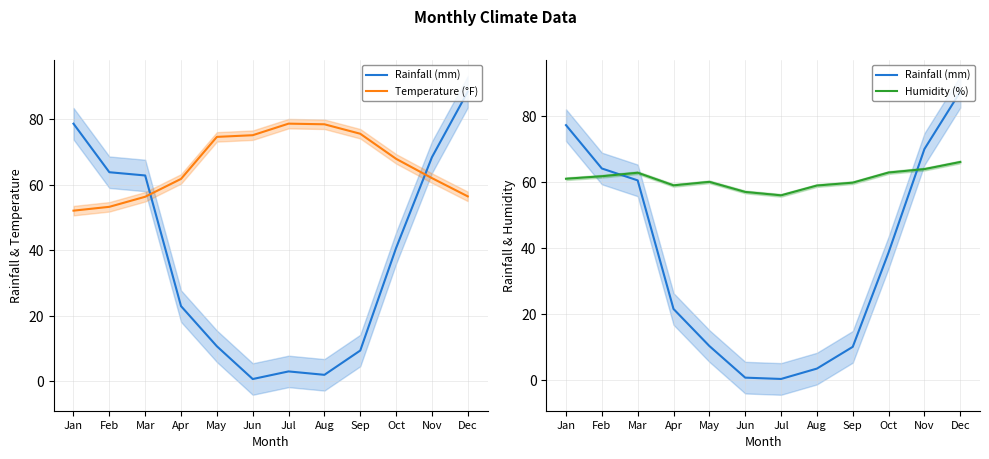

Reading left to right, transcribe all the data shown in this chart.

Rainfall (mm): Jan=77.3	Feb=64.1	Mar=60.5	Apr=21.5	May=10.2	Jun=0.6	Jul=0.2	Aug=3.4	Sep=10.0	Oct=38.6	Nov=70.1	Dec=87.4
Temperature (°F): Jan=52.1	Feb=53.3	Mar=56.3	Apr=61.8	May=74.6	Jun=75.1	Jul=78.6	Aug=78.5	Sep=75.6	Oct=67.9	Nov=62.0	Dec=56.4
Humidity (%): Jan=61.0	Feb=61.8	Mar=62.9	Apr=59.0	May=60.1	Jun=57.0	Jul=56.0	Aug=59.0	Sep=59.8	Oct=62.9	Nov=63.9	Dec=66.1